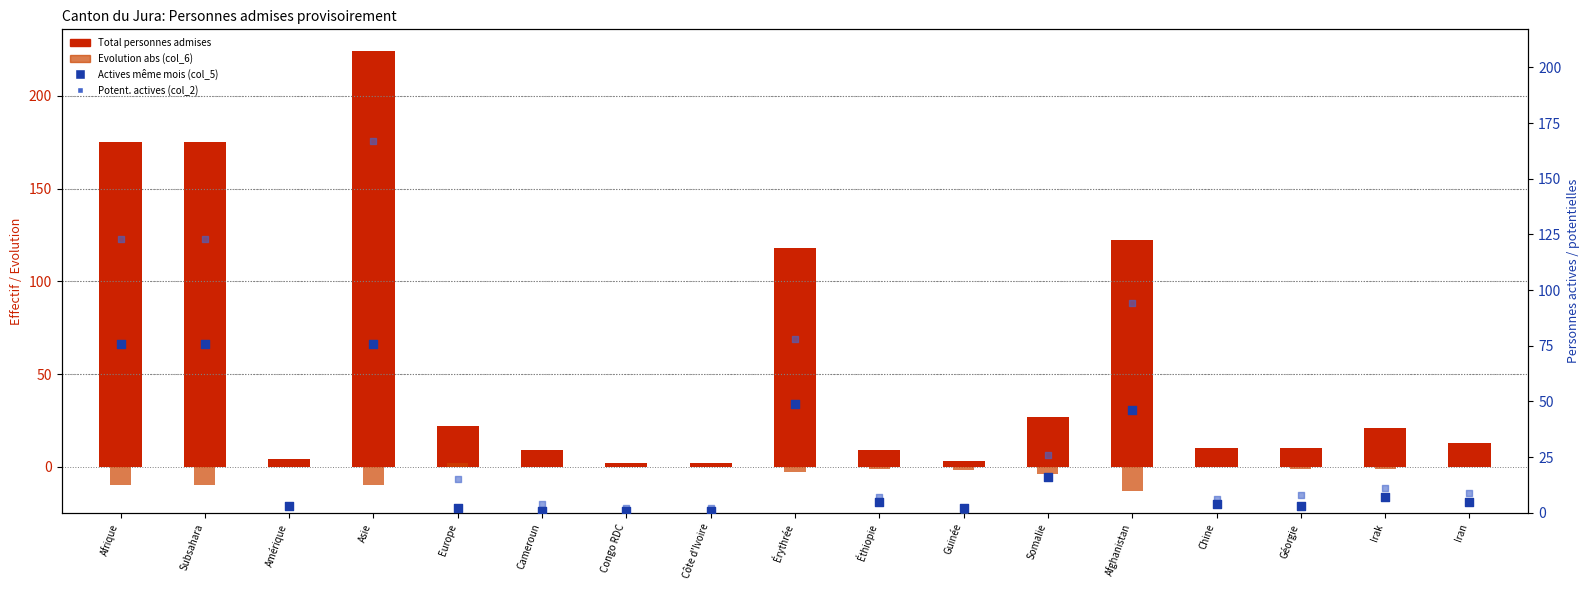

Which series reaches the maximum Y coordinate?

Total personnes admises